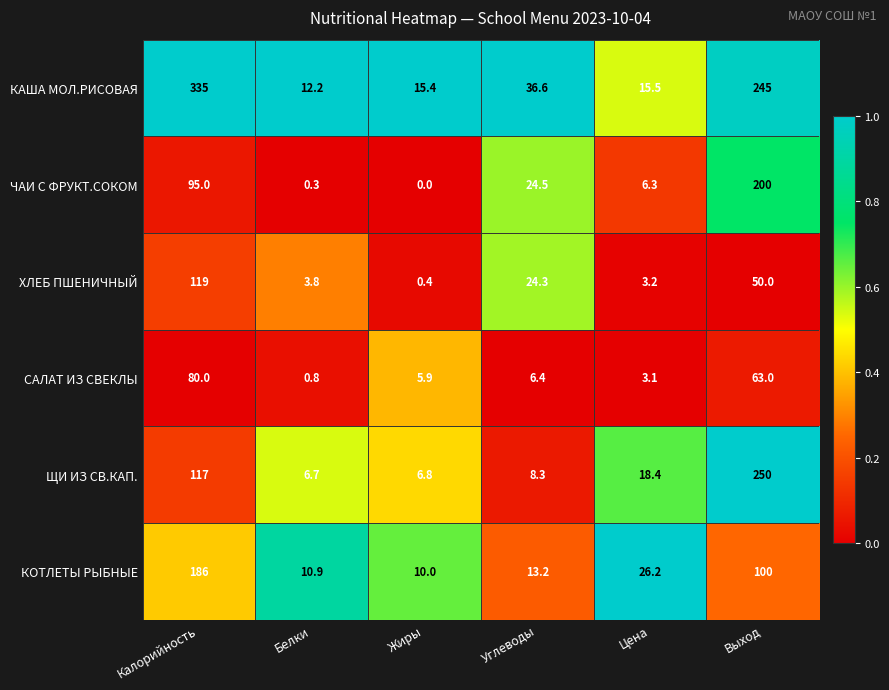

Which series changed the most between Углеводы and Выход?

ЩИ ИЗ СВ.КАП.